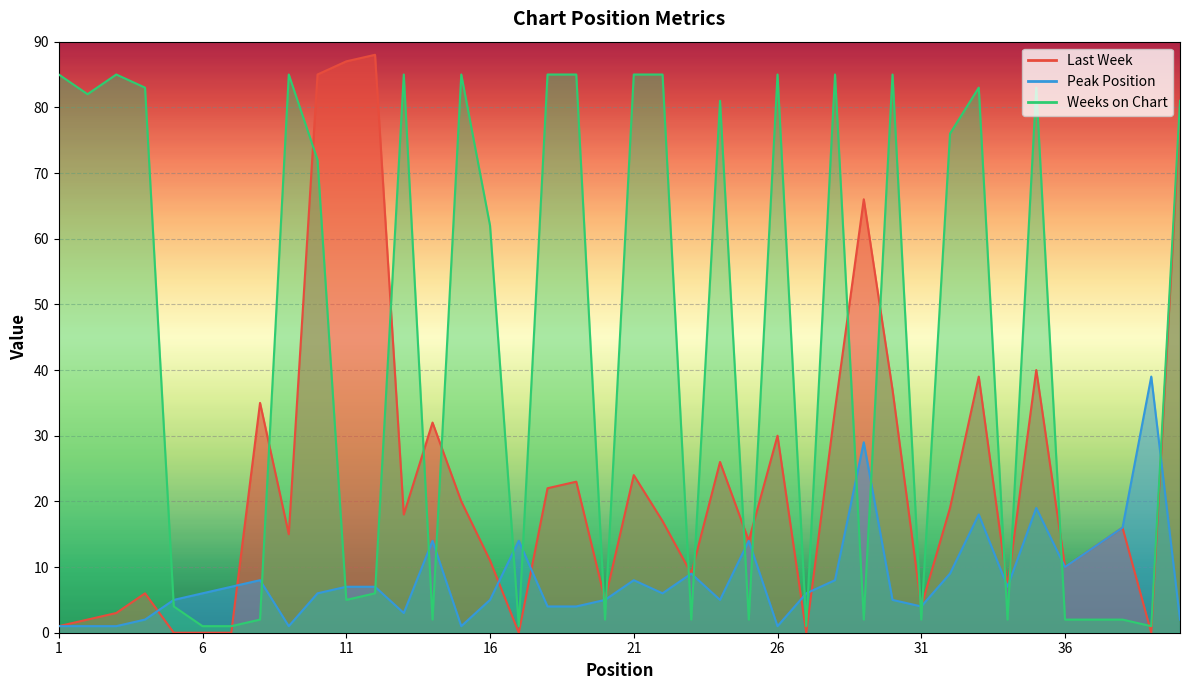

Count the number of data series in this chart.

3